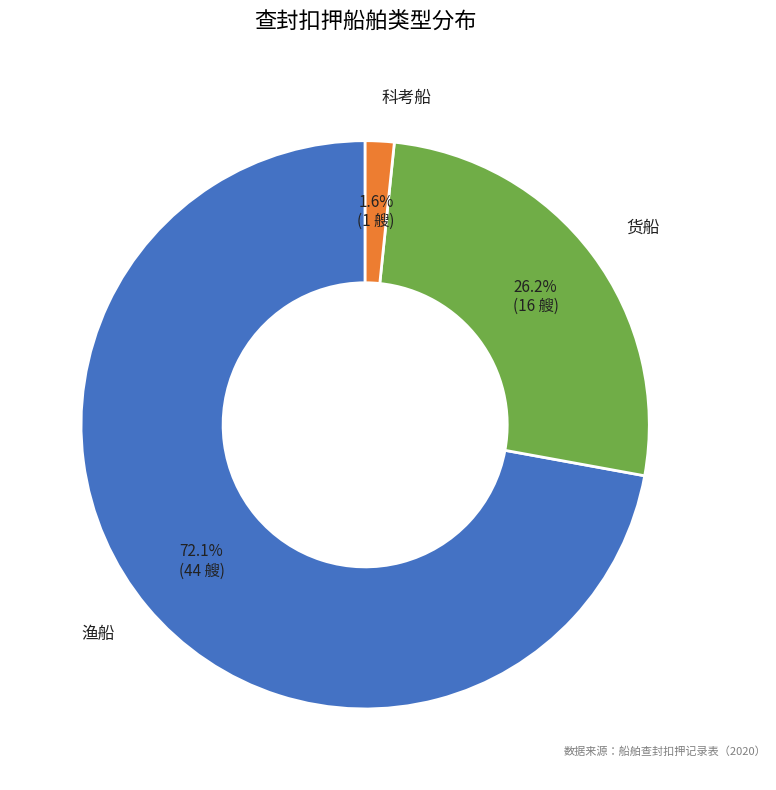

Does any single category account for the majority?

Yes